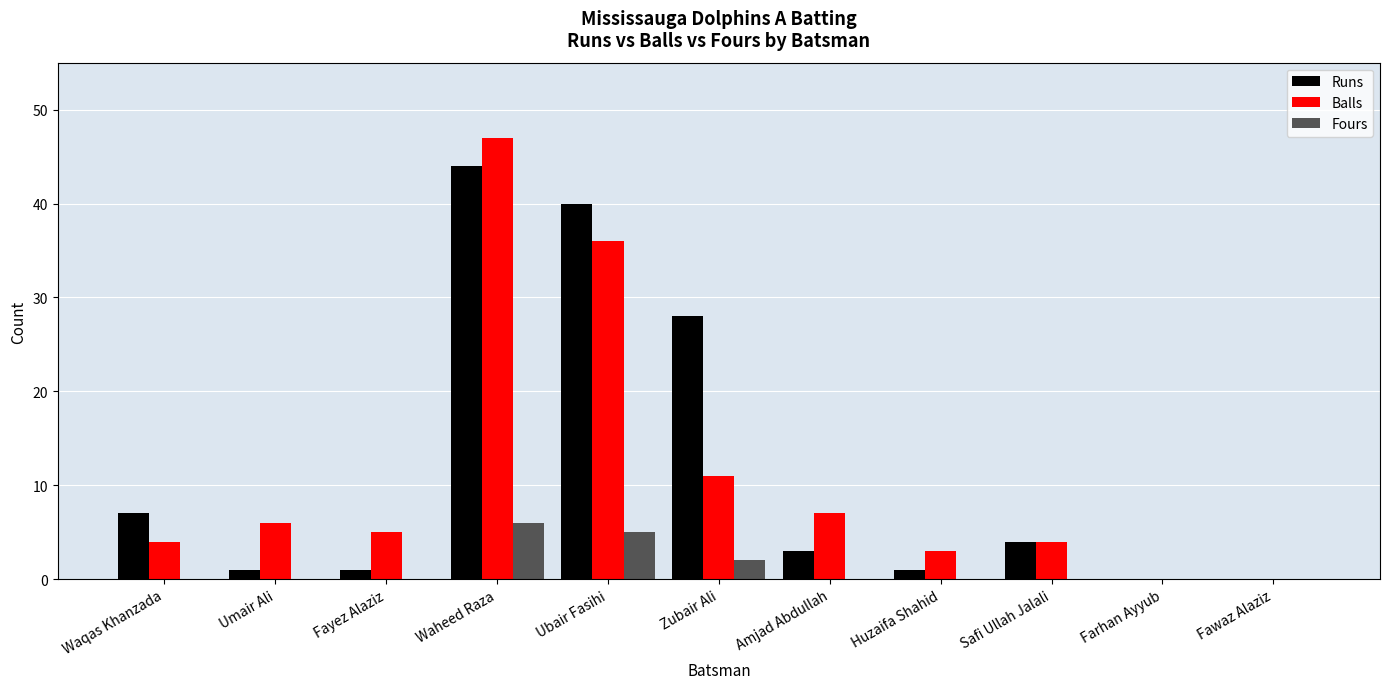

How many groups of bars are there?

11